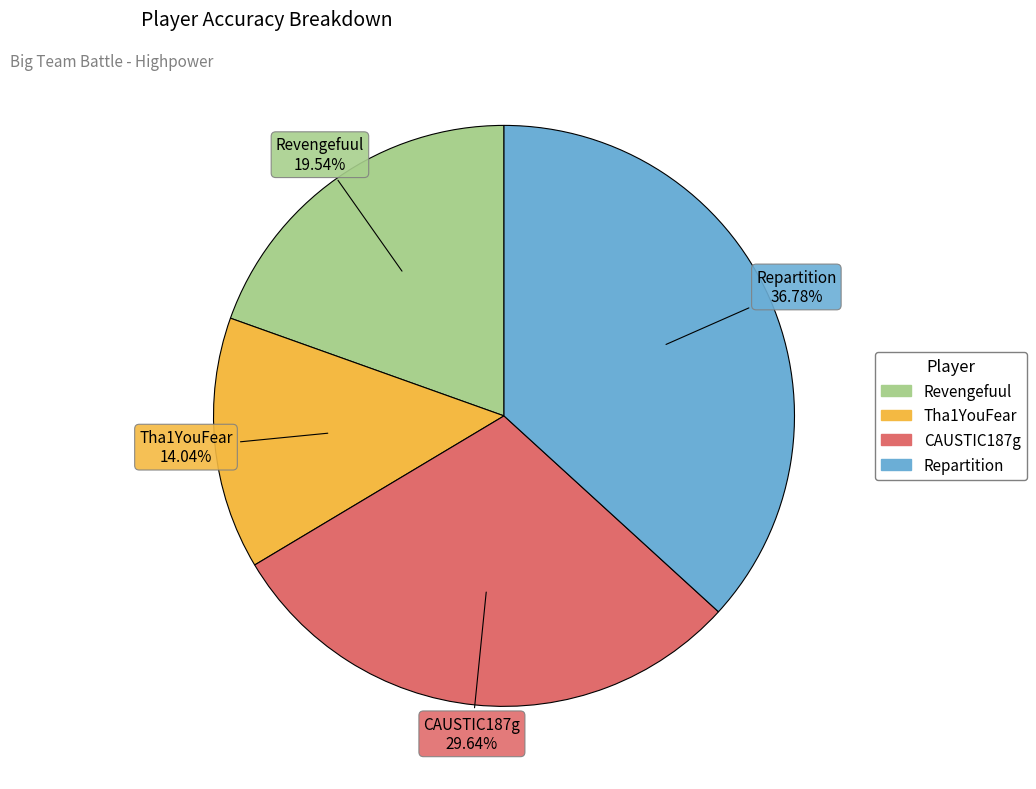

Approximately how many times larger is the value at Repartition compared to CAUSTIC187g?

1.2